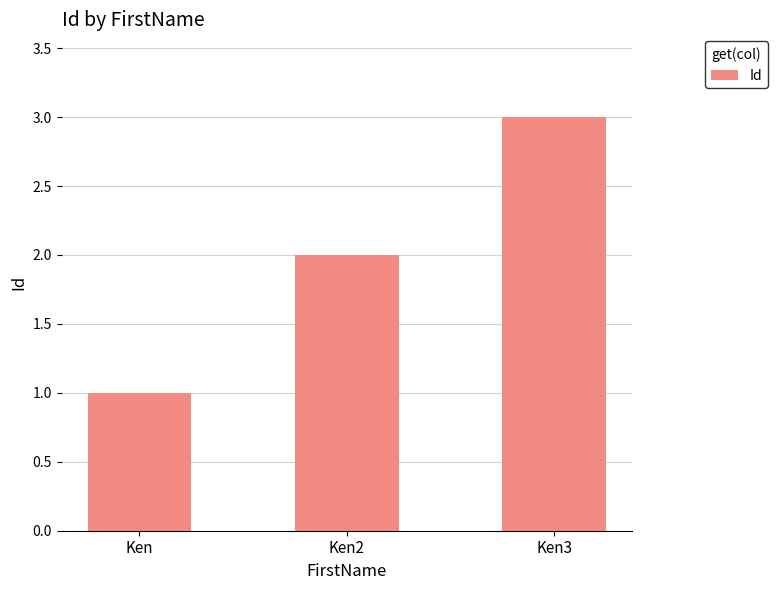

What is the average value?

2